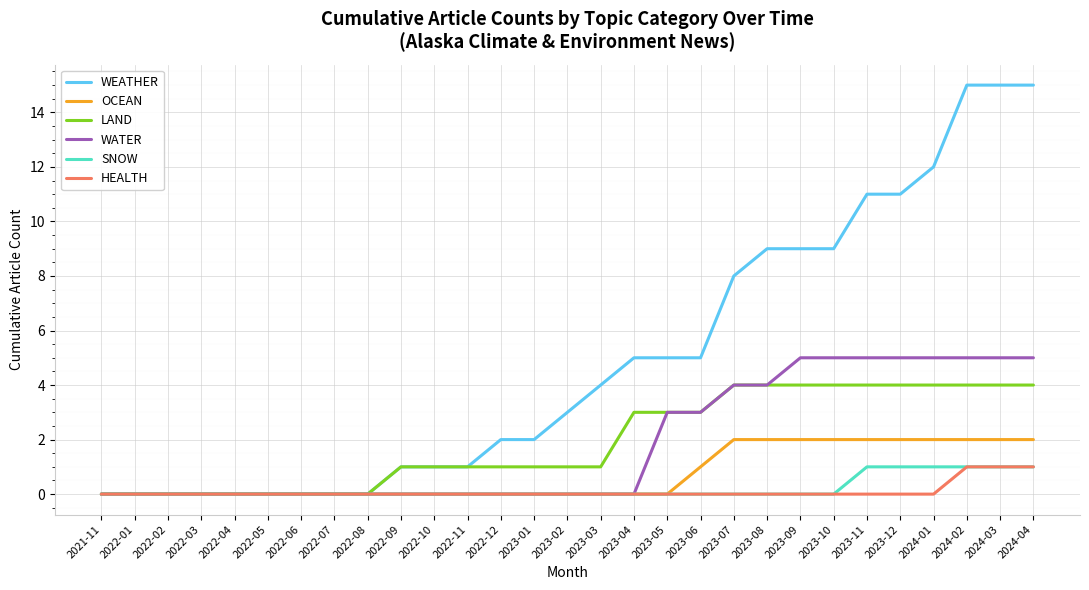

Which series has the largest total across all categories?

WEATHER